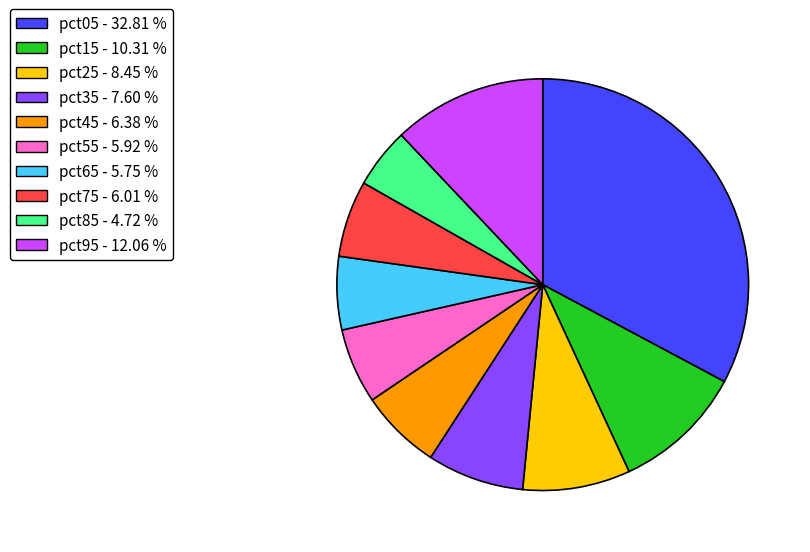

Is there a majority slice in this chart?

No